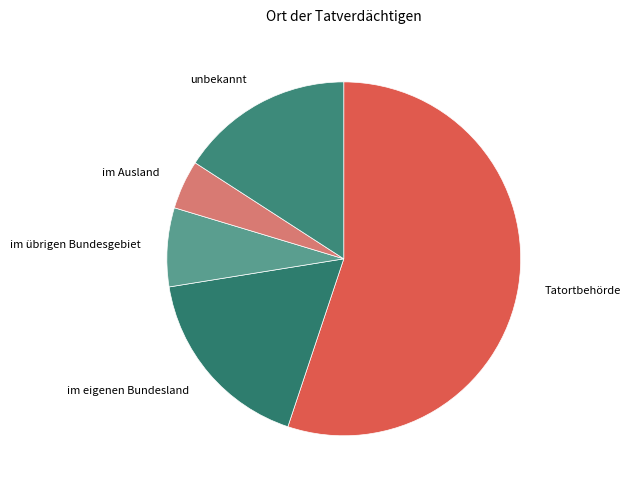

Is it true that im eigenen Bundesland is 17% of the pie?

True